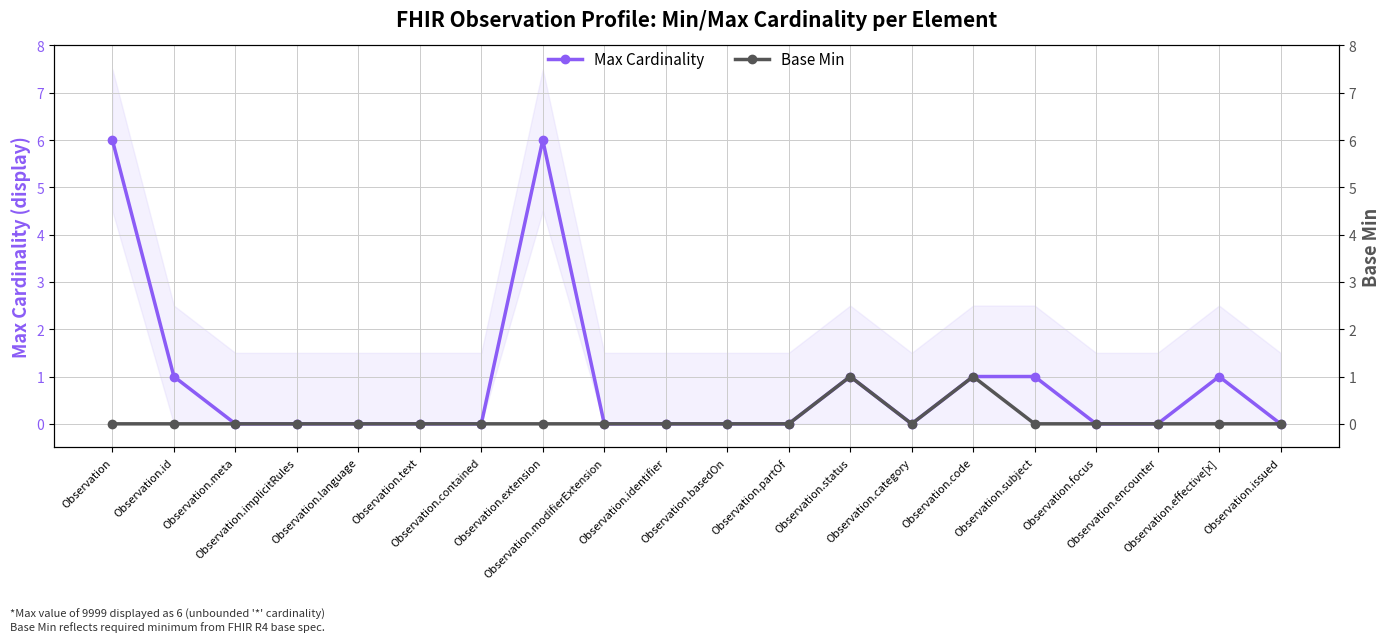

Reading left to right, extract all data points from this chart.

Max Cardinality: 6	1	0	0	0	0	0	6	0	0	0	0	1	0	1	1	0	0	1	0
Base Min: 0	0	0	0	0	0	0	0	0	0	0	0	1	0	1	0	0	0	0	0